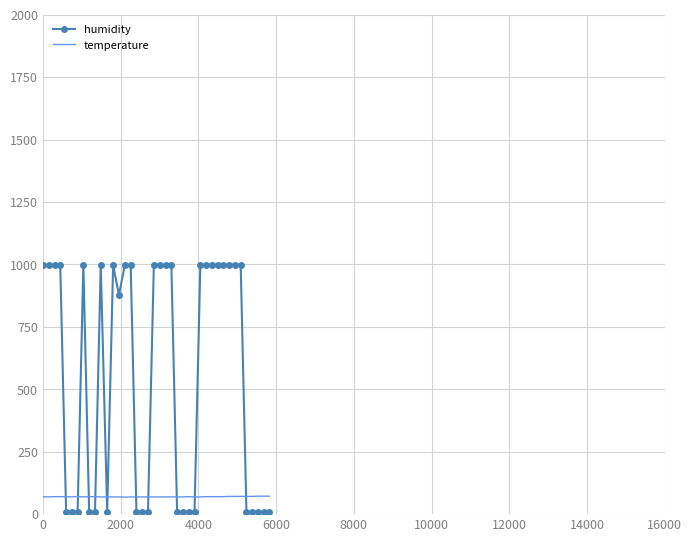

Rank the series by their average value, from lowest to highest.

temperature, humidity